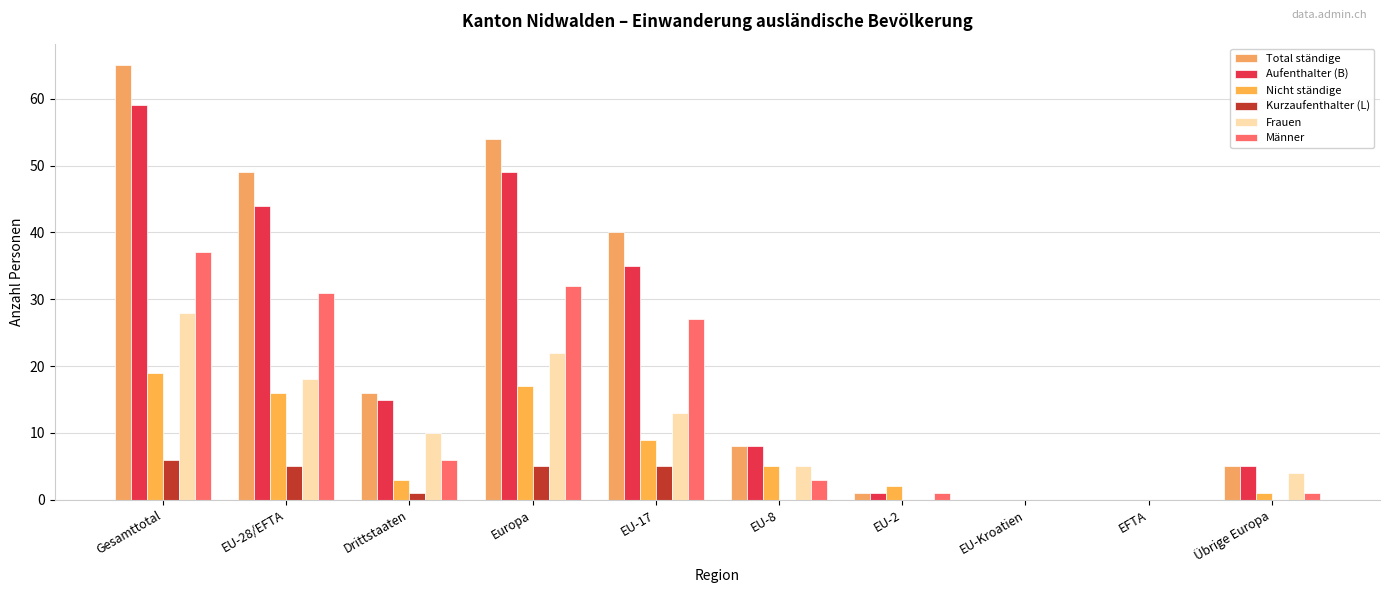

At which label is Total ständige closest to 32?

EU-17